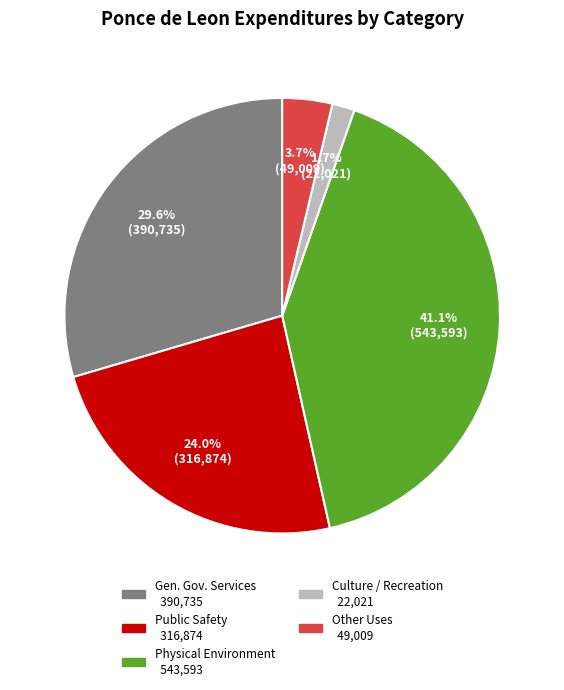

Is there a majority slice in this chart?

No